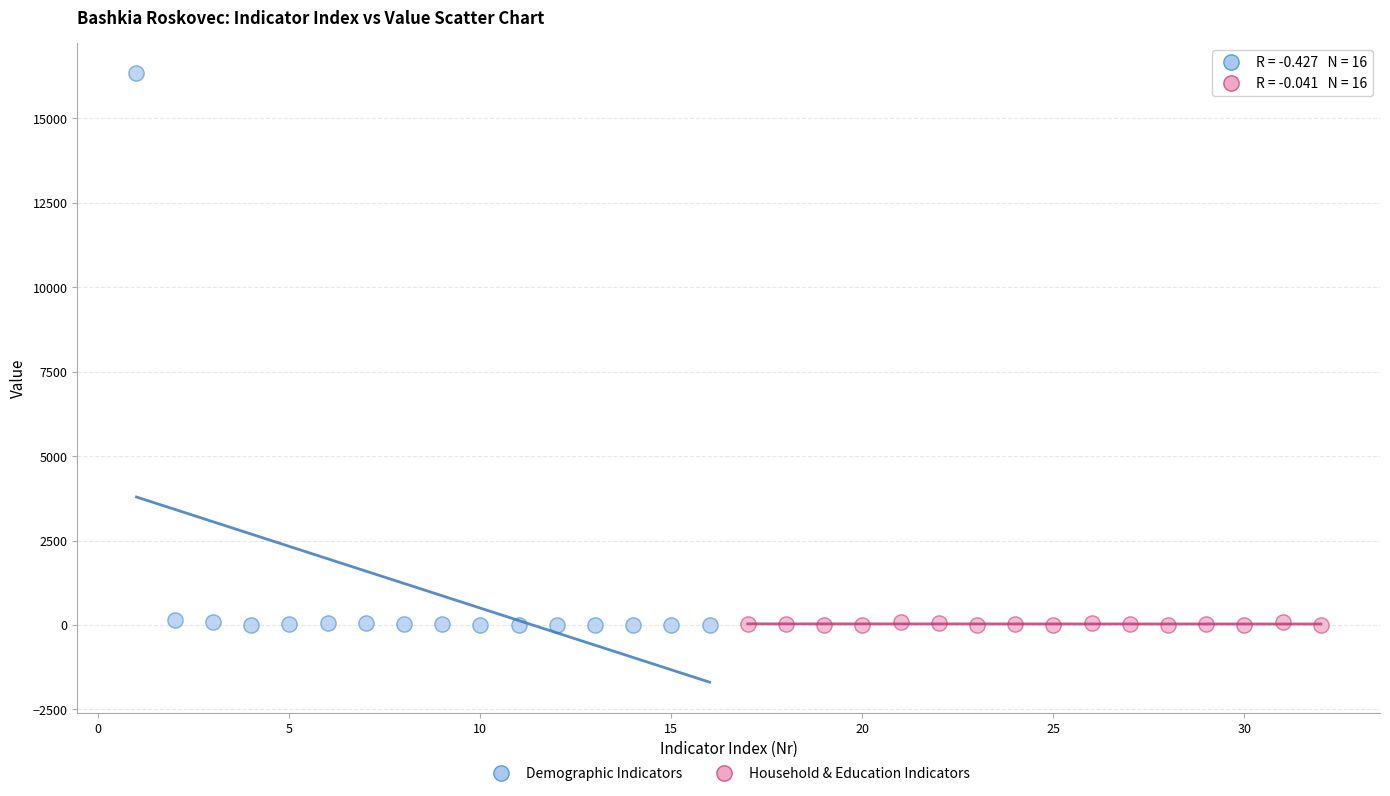

Which series has the widest spread of Y values?

Demographic Indicators